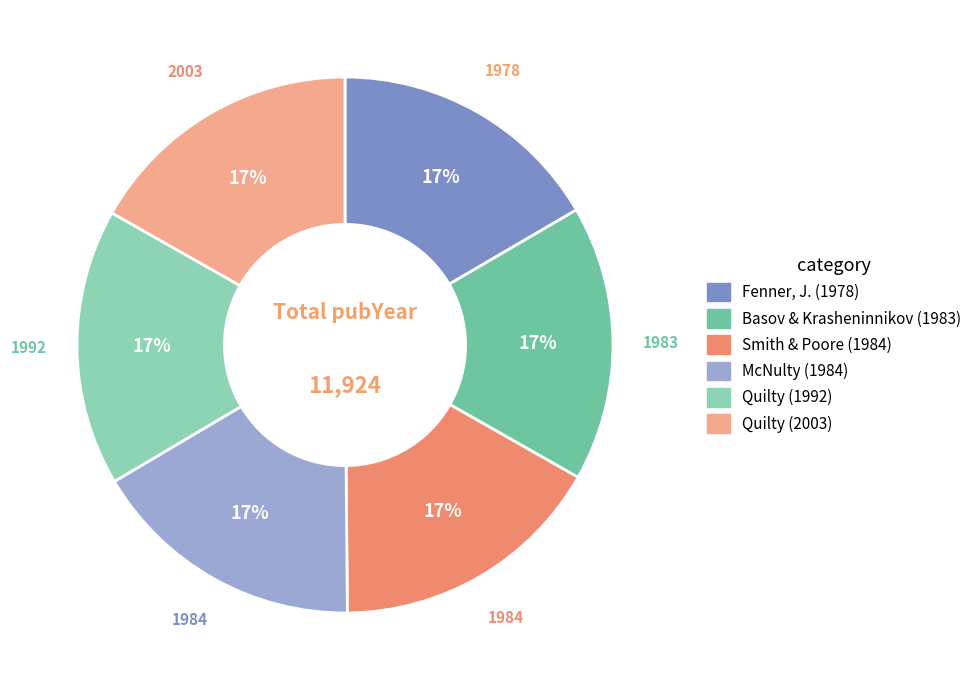

What is the change in value from Fenner, J. (1978) to Quilty (1992)?

+14